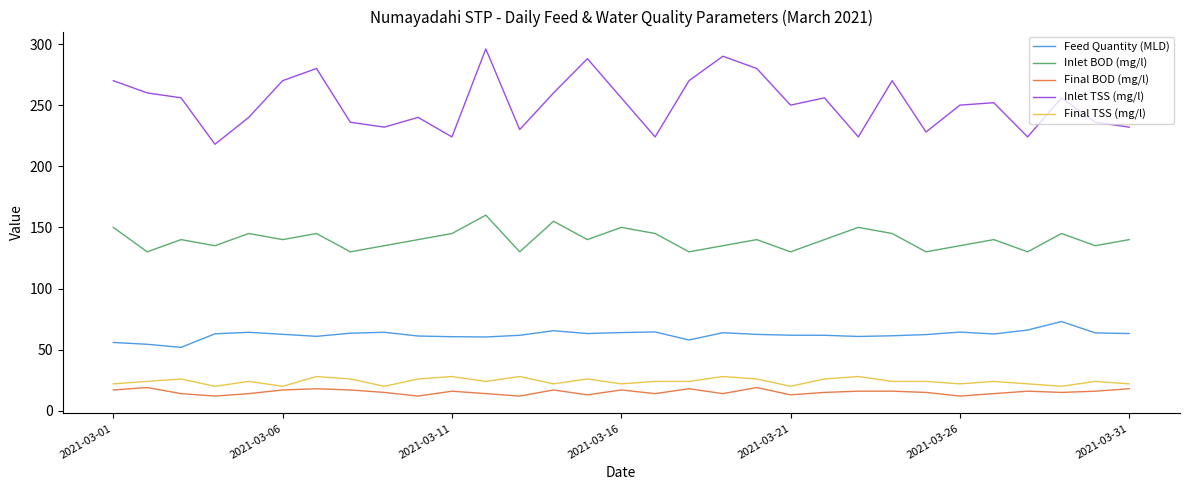

Which series has the largest total across all categories?

Inlet TSS (mg/l)